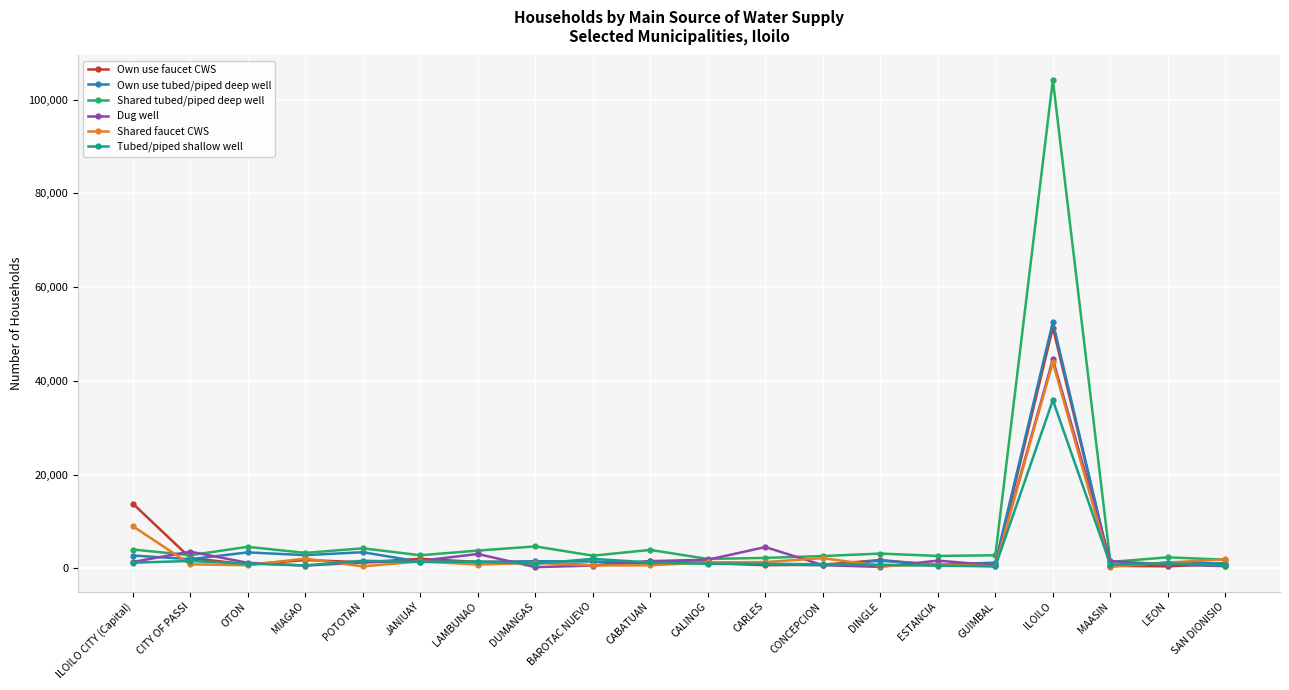

Which series has the largest total across all categories?

Shared tubed/piped deep well